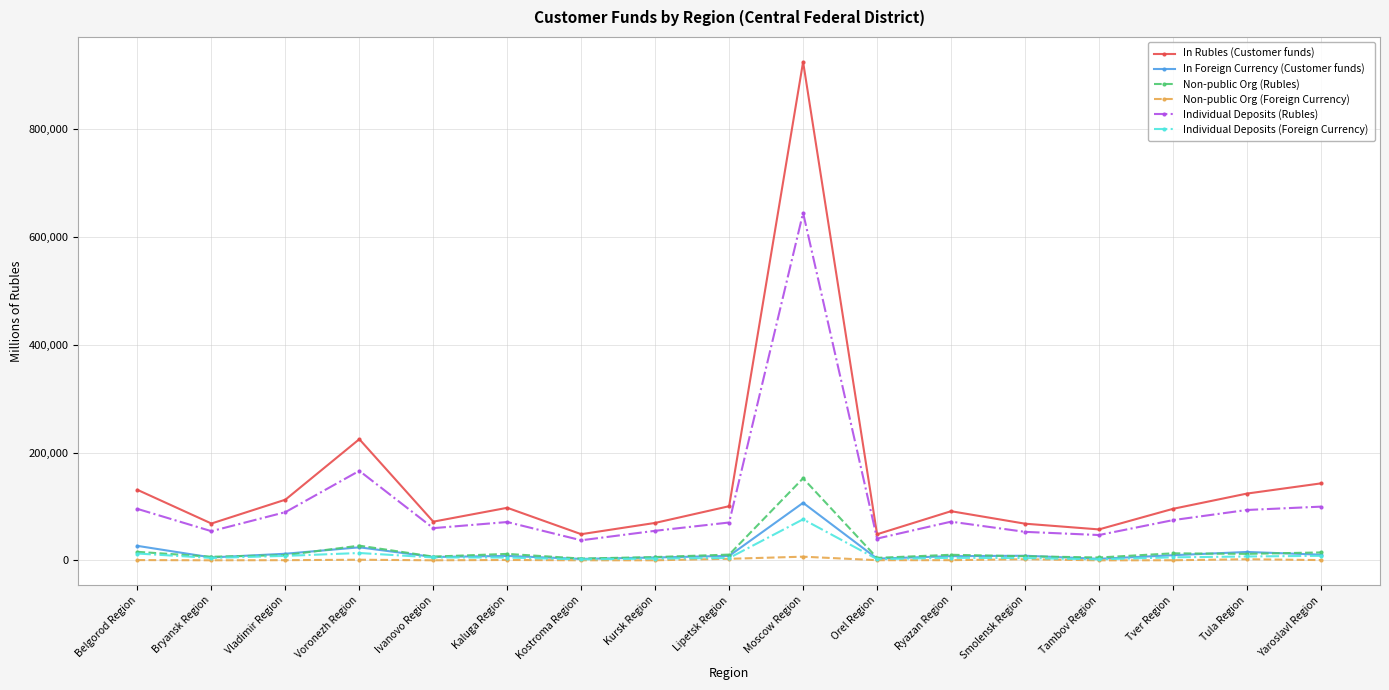

True or false: Individual Deposits (Rubles) and Individual Deposits (Foreign Currency) cross at least once.

False